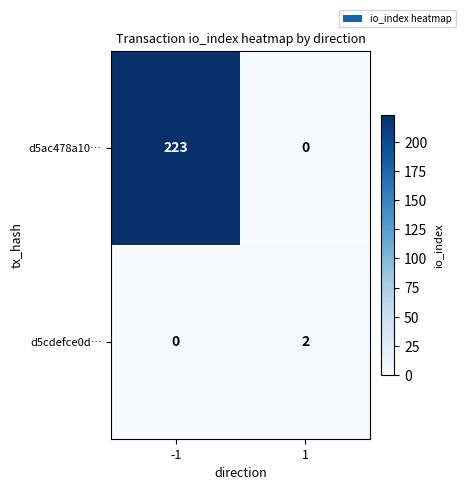

Reading left to right, what are all the values shown in this chart?

d5ac478a10…: 223	0
d5cdefce0d…: 0	2